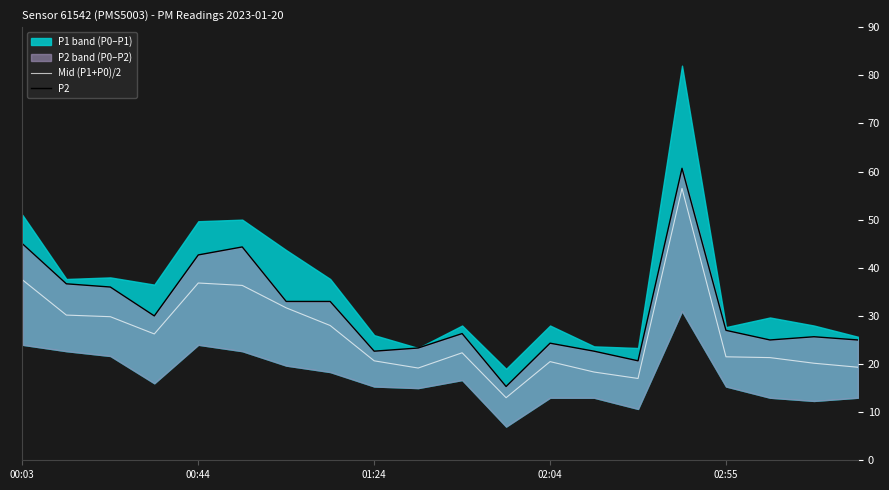

The Mid (P1+P0)/2 series shows 53.8 at 00:03. True or false?

False